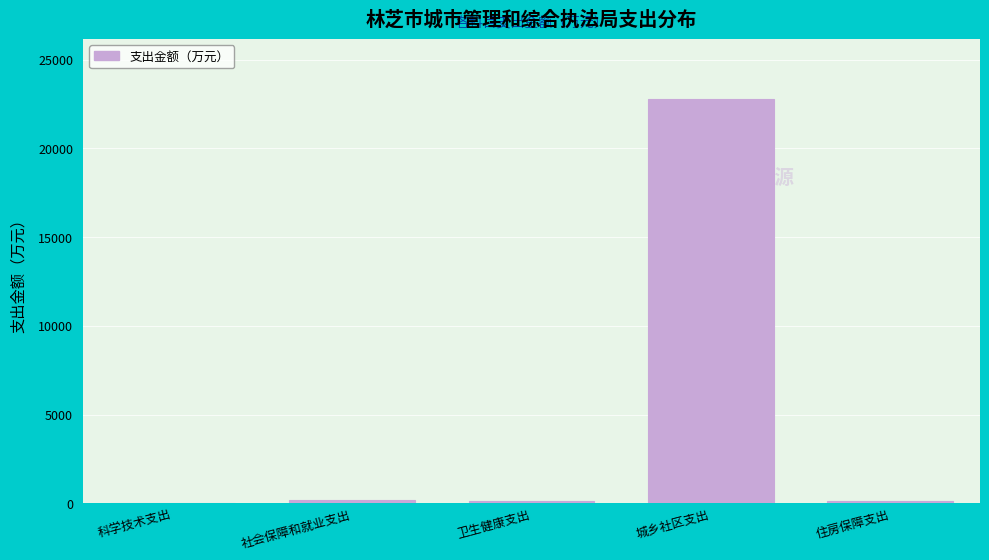

What is the greatest value displayed?

22754.0